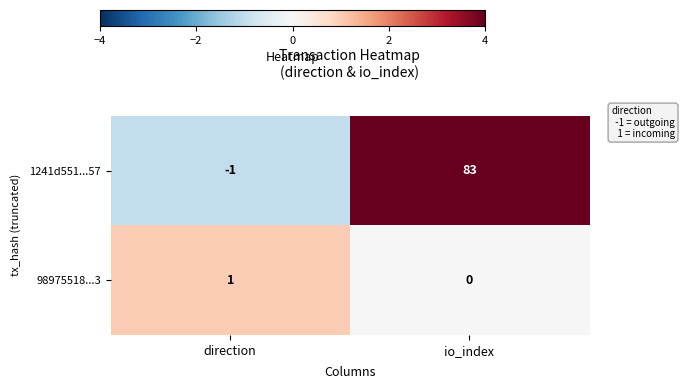

Count the number of data series in this chart.

2